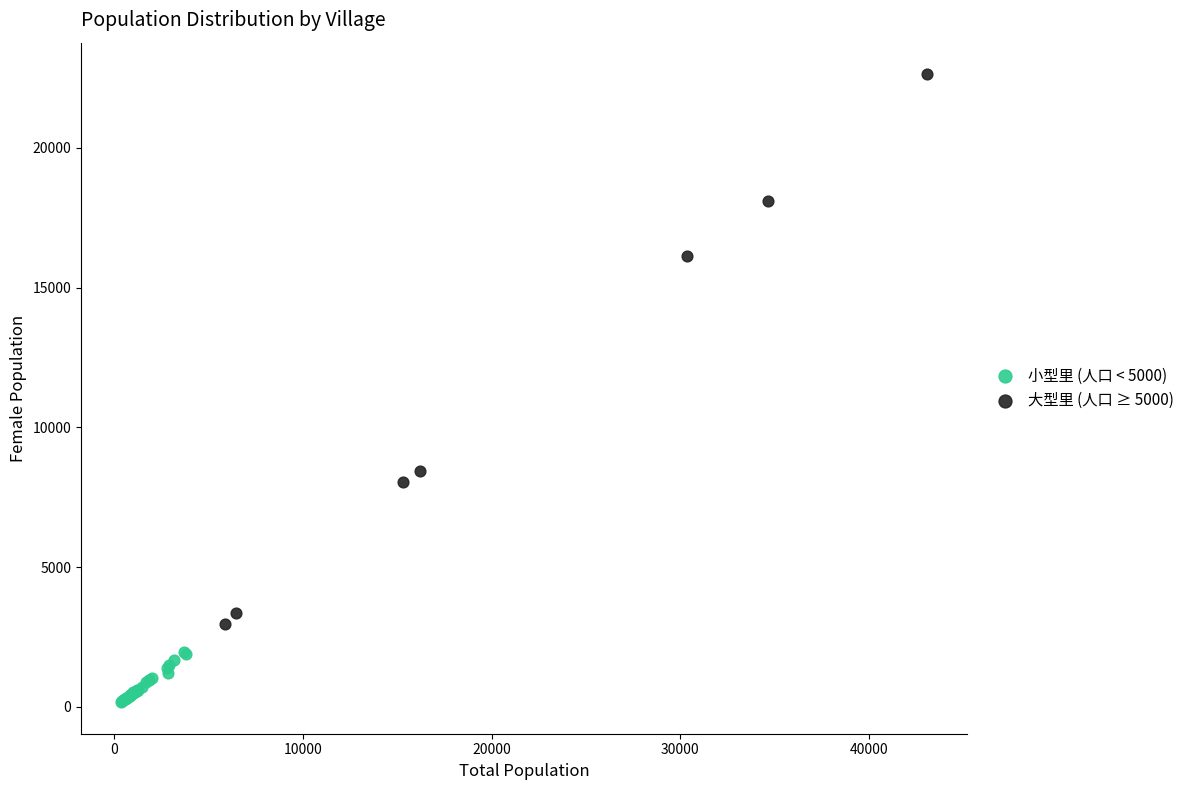

Which series reaches the minimum Y coordinate?

小型里 (人口 < 5000)